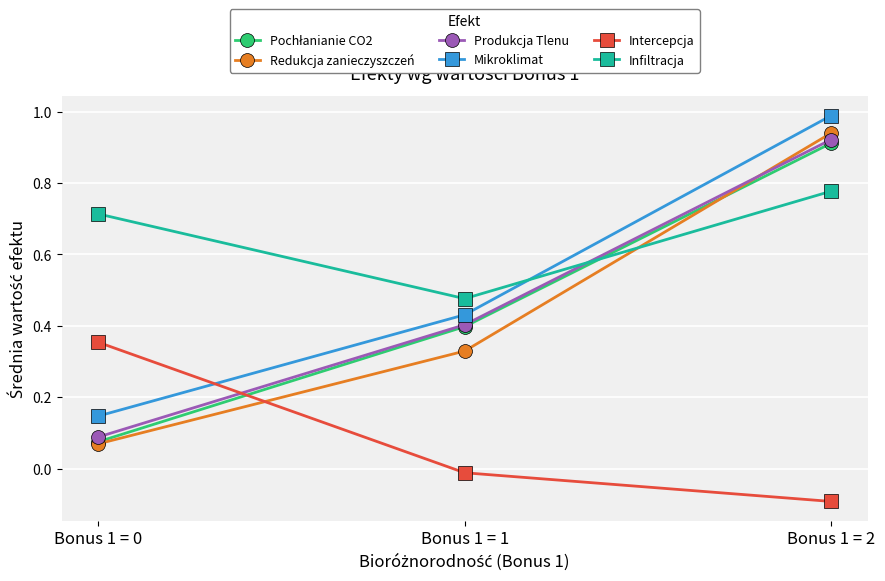

At which category is the sum across all series the highest?

Bonus 1 = 2